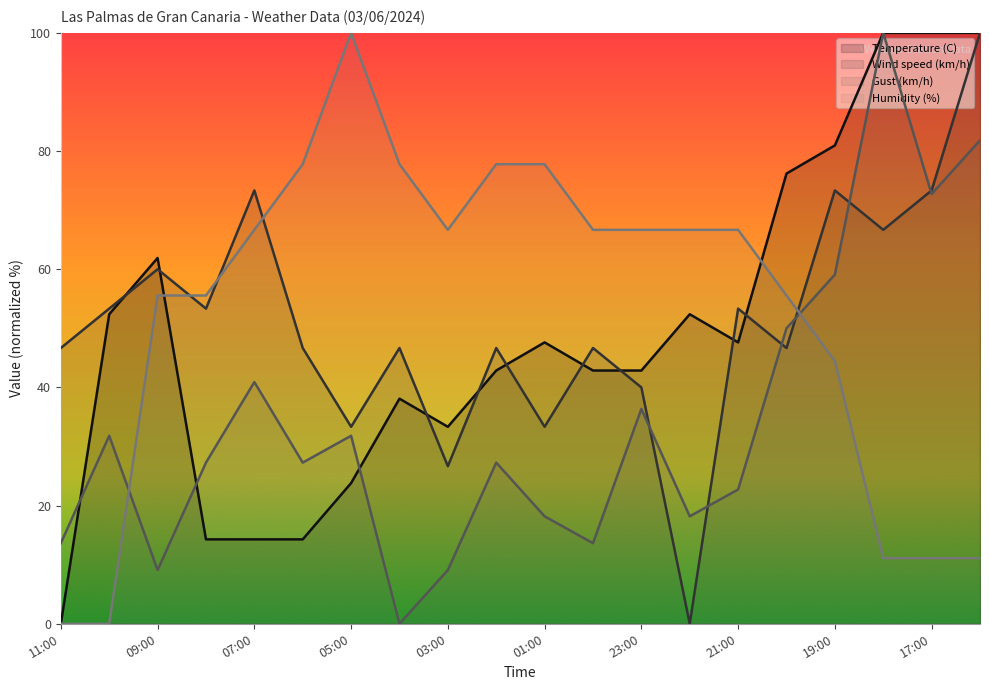

At which category does the chart reach its minimum across all series?

11:00